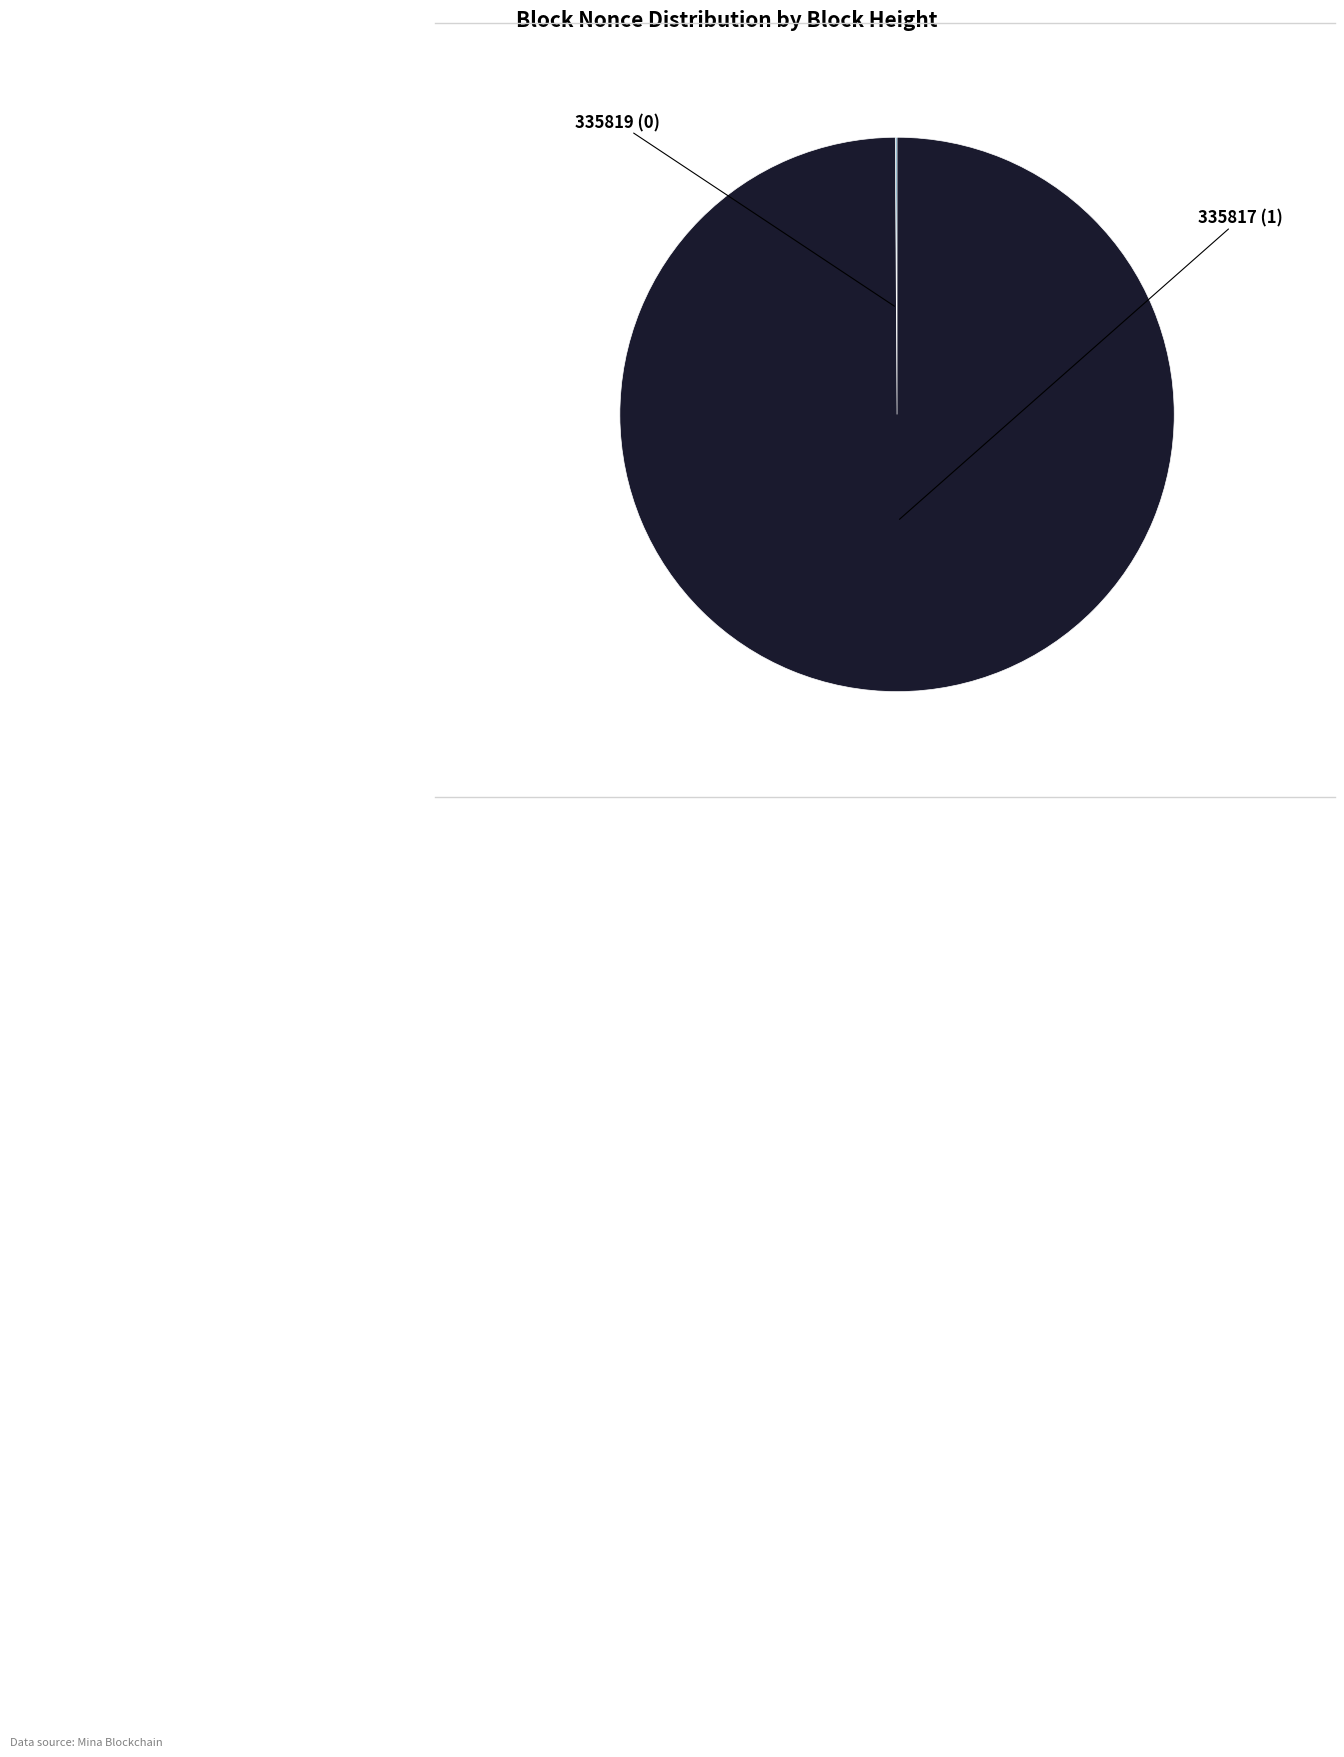

Does any single category account for the majority?

Yes